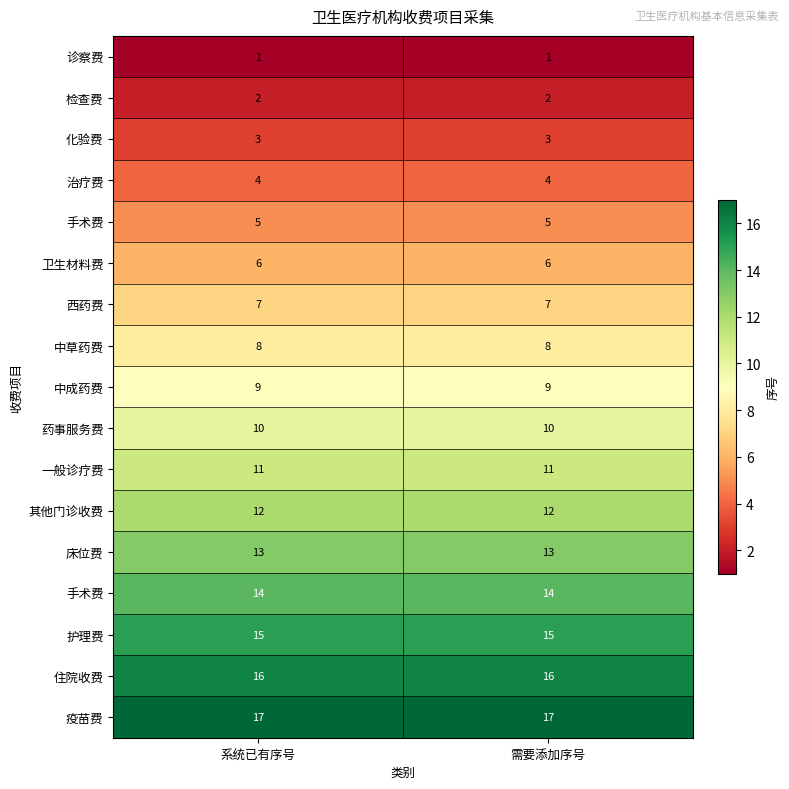

What is the minimum value shown in the chart?

1